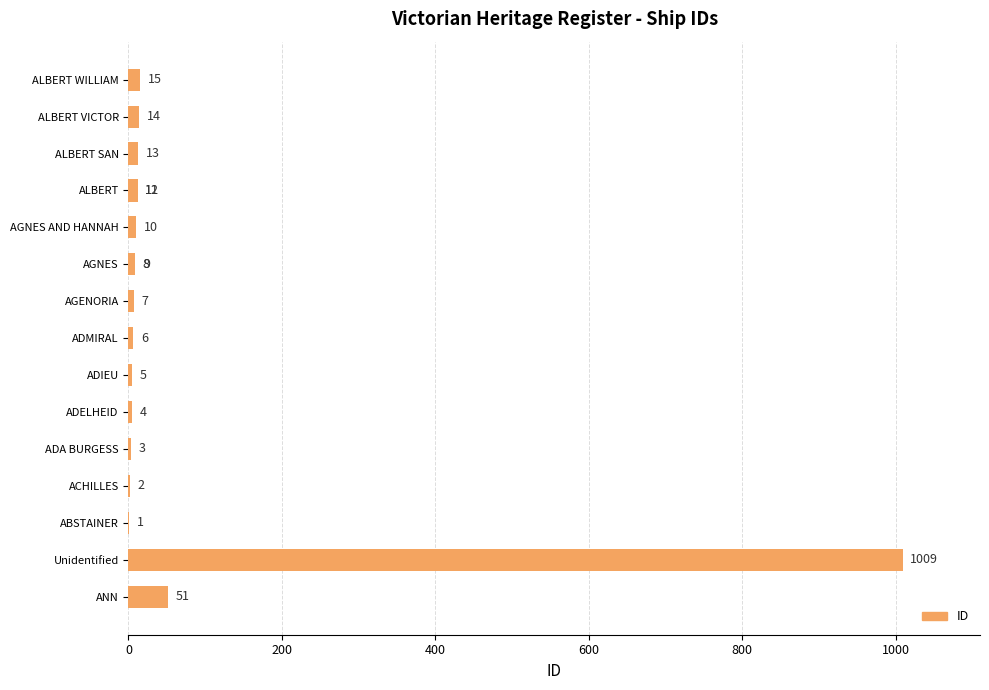

Is it true that the value at ALBERT WILLIAM is 9?

False